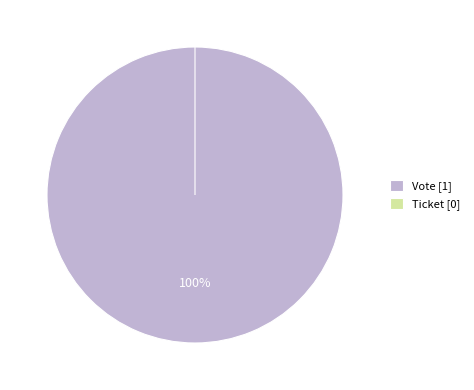

How many segments does this pie chart have?

2